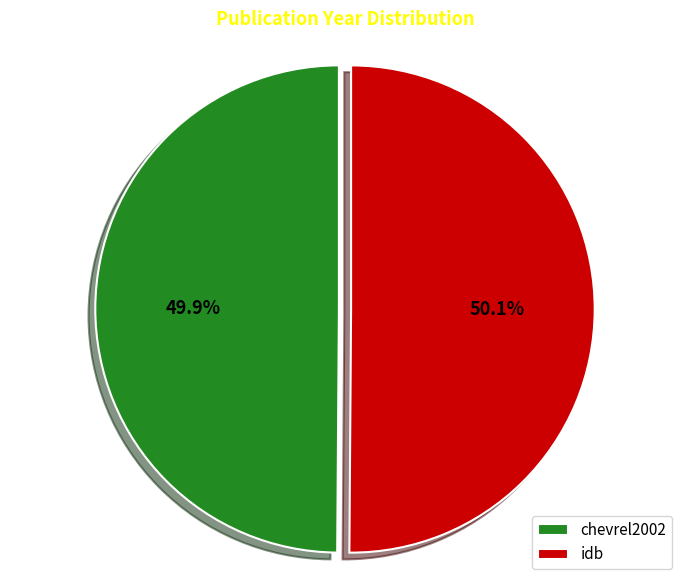

What is the ratio of the value at chevrel2002 to the value at idb?

1.0